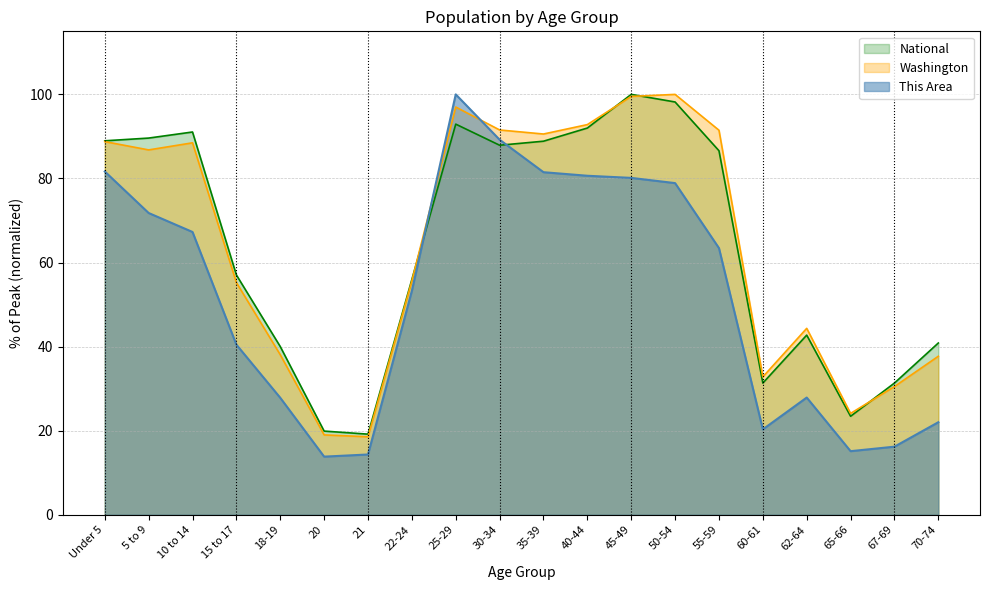

Which series has the largest range (max minus min)?

This Area